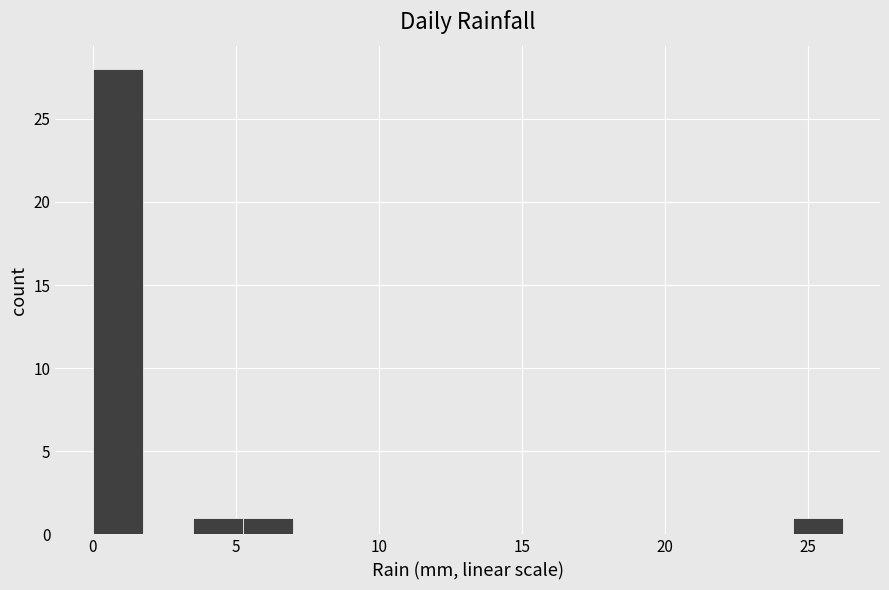

Read against the x-axis, roughly where is the centre of the tallest bar?

1.0